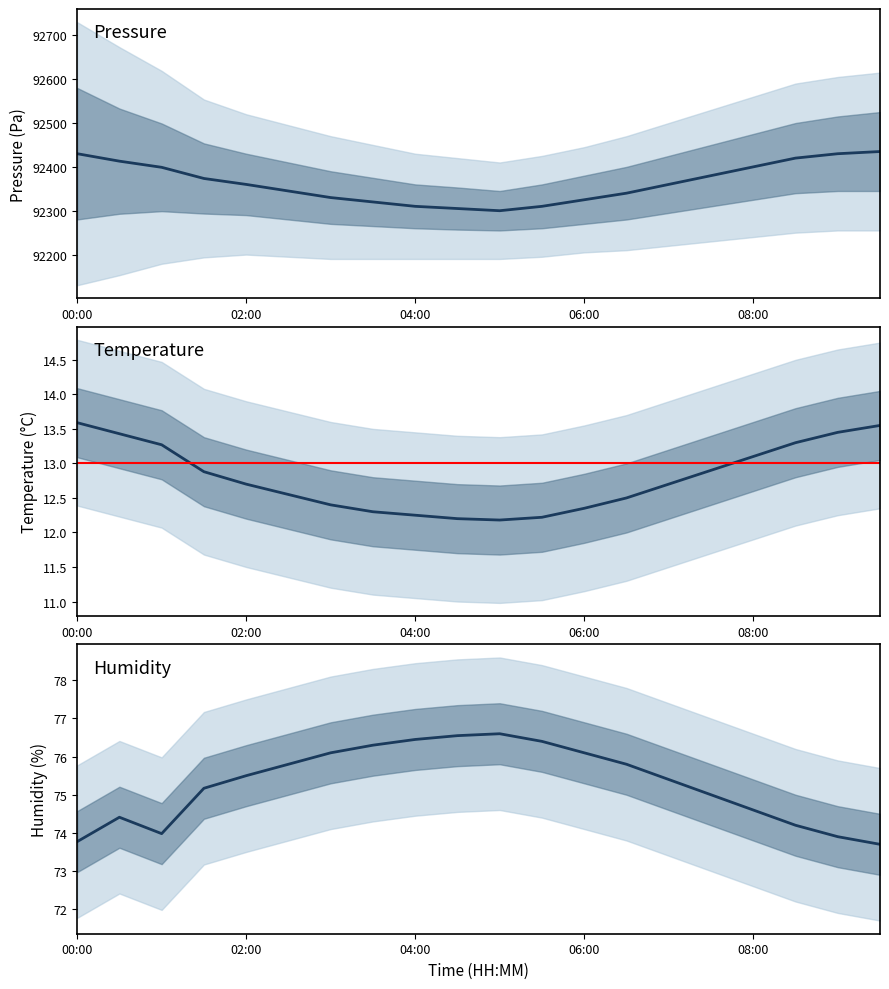

What is the sum of all pressure values?

1847285.6